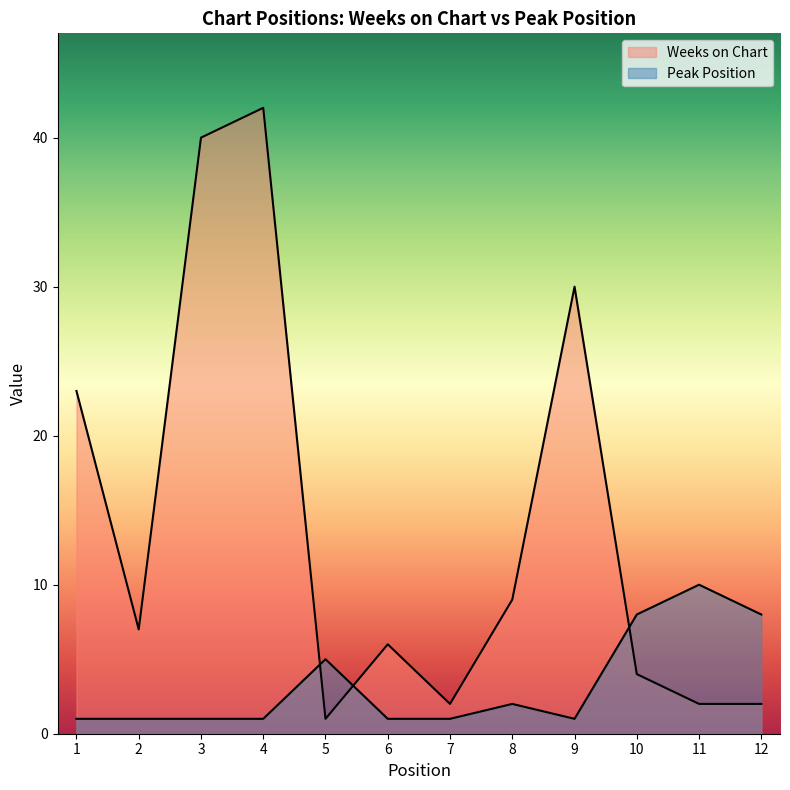

How many distinct data groups are displayed?

2